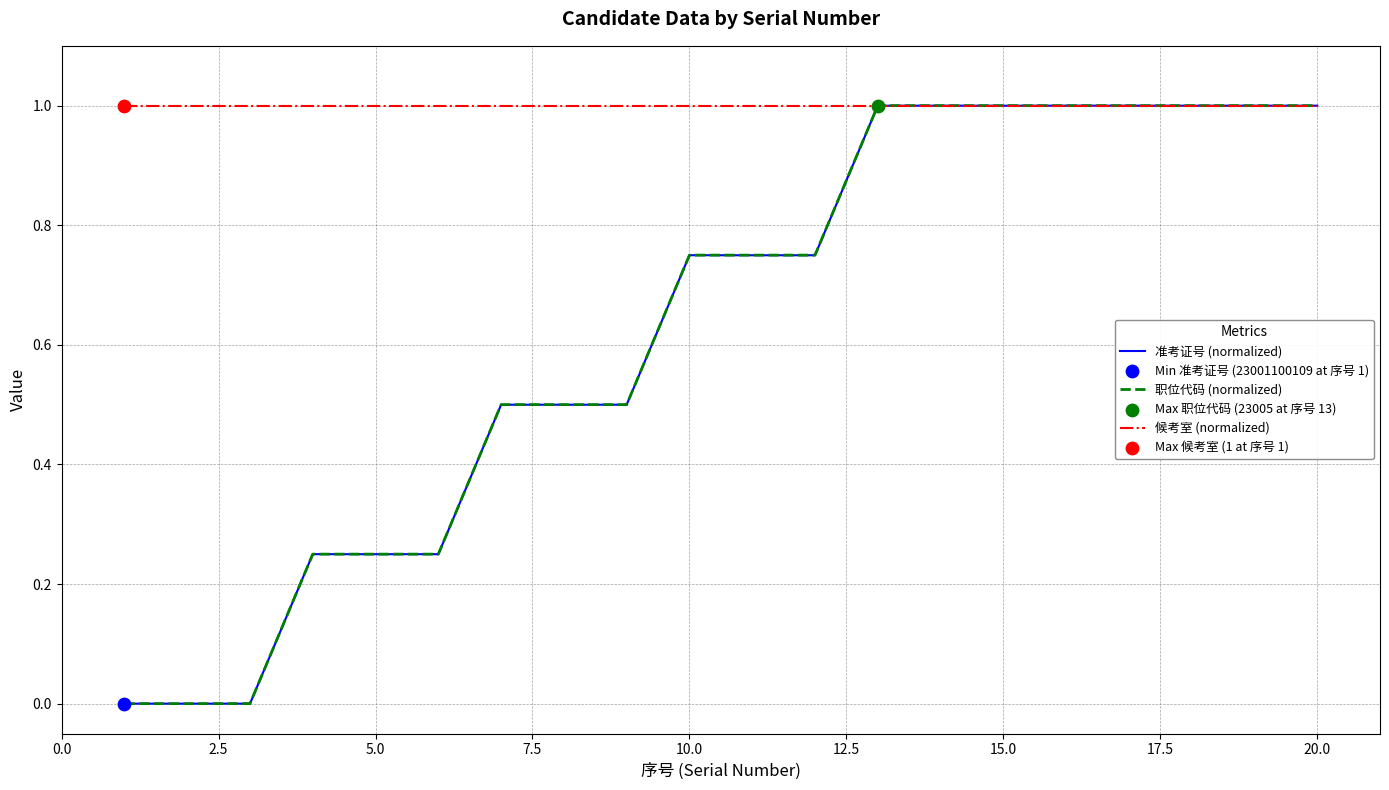

What is the maximum value shown in the chart?

1.0